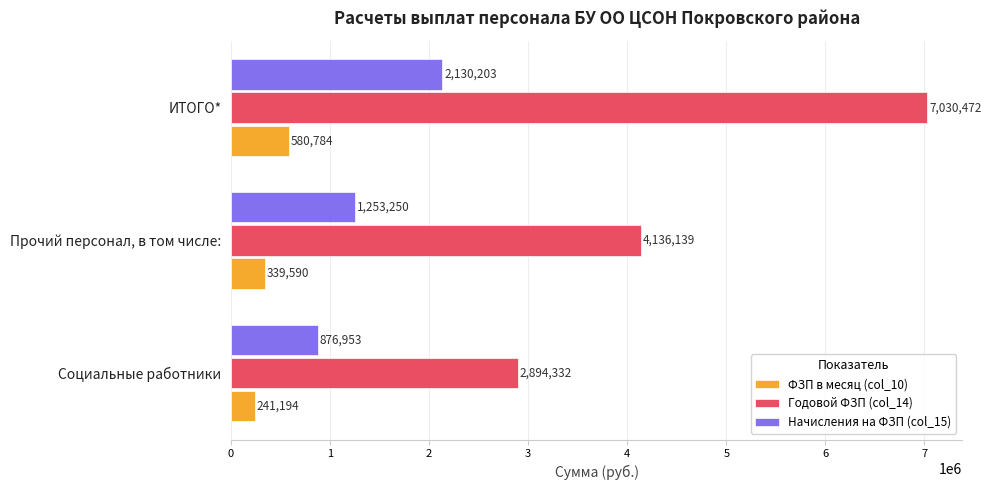

At which category is the sum across all series the highest?

ИТОГО*